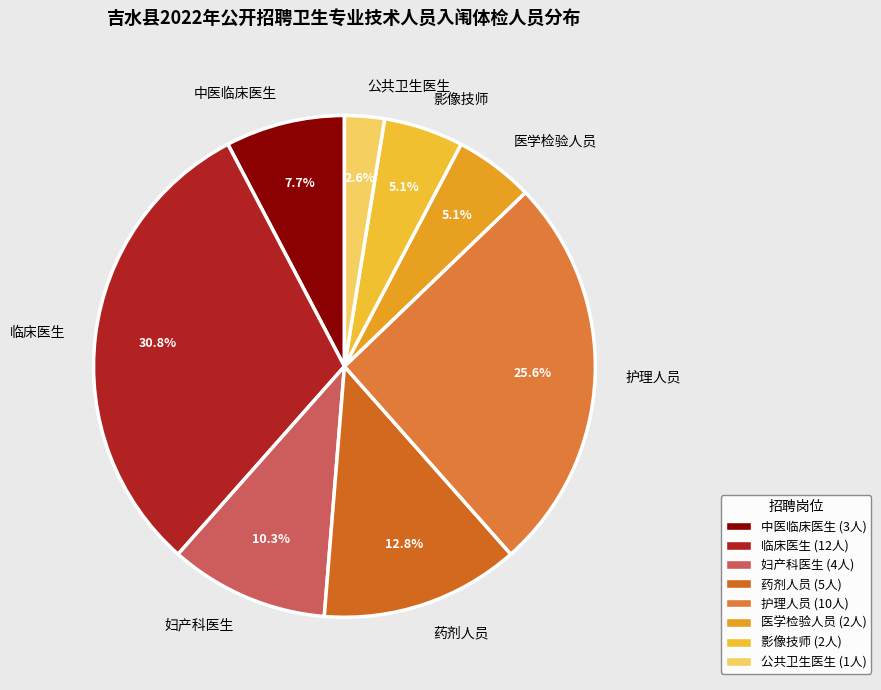

Is the sum of 公共卫生医生 and 临床医生 greater than half?

No